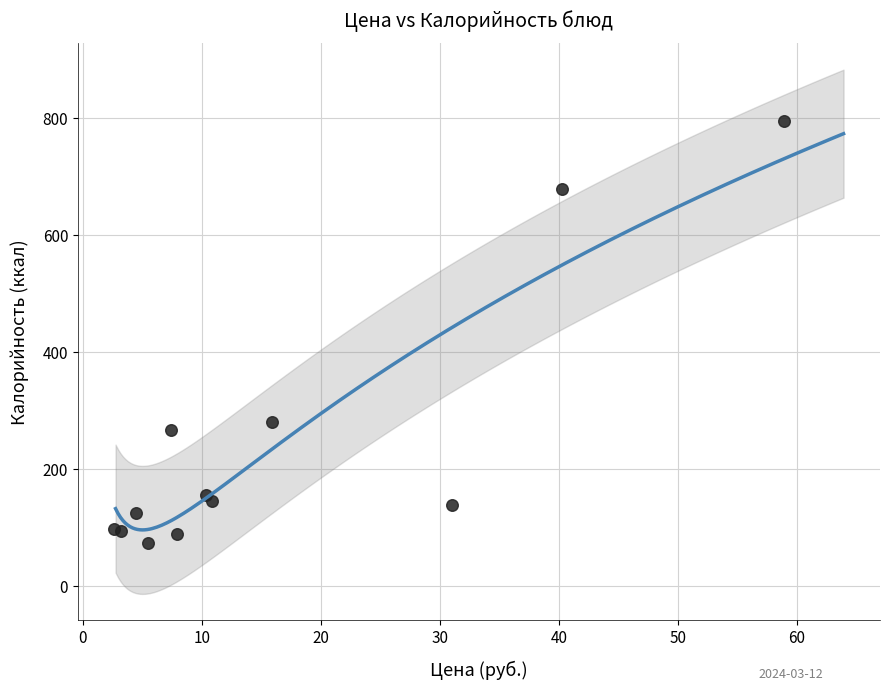

What Y value in the scatter plot is closest to 434?

280.9